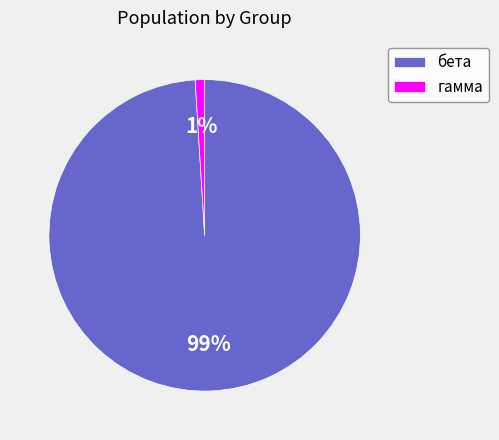

Which category has the smallest portion of the pie?

гамма